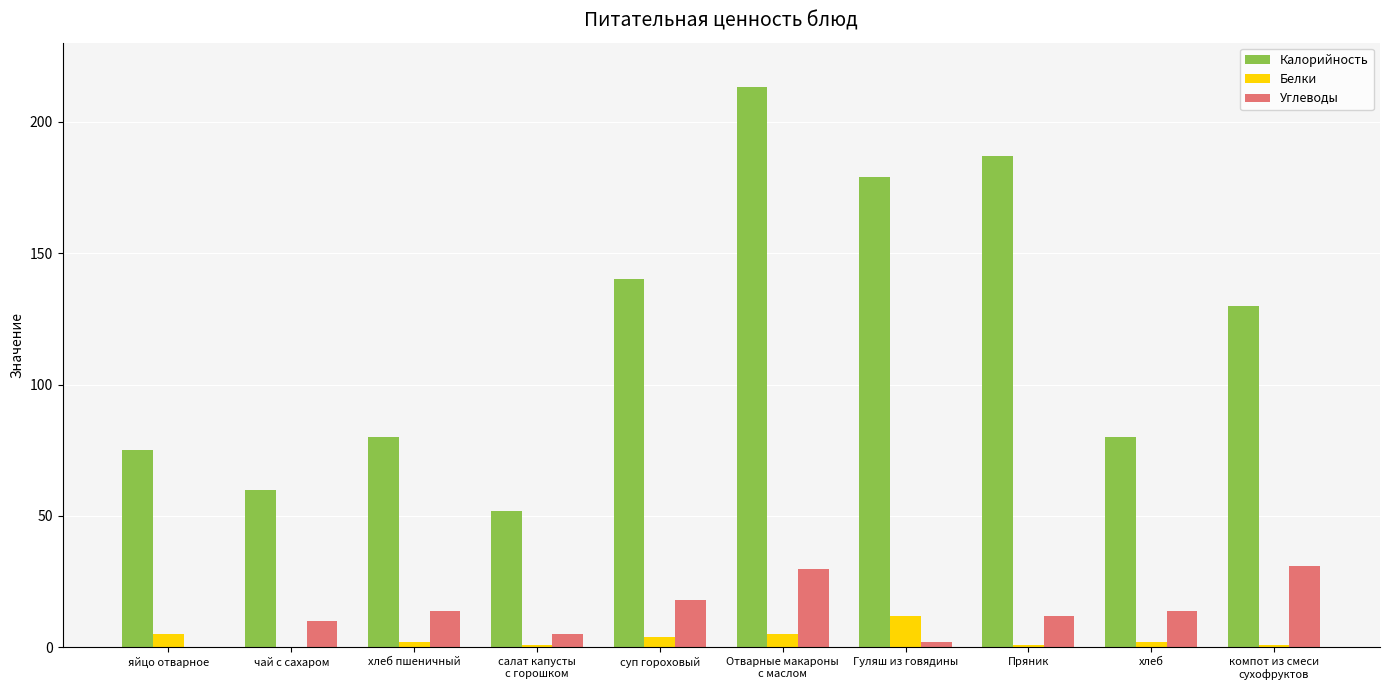

Reading right to left, extract all data points from this chart.

Калорийность: компот из смеси
сухофруктов=130.0	хлеб=80.0	Пряник=187.0	Гуляш из говядины=179.0	Отварные макароны
с маслом=213.0	суп гороховый=140.0	салат капусты
с горошком=52.0	хлеб пшеничный=80.0	чай с сахаром=60.0	яйцо отварное=75.0
Белки: компот из смеси
сухофруктов=1.0	хлеб=2.0	Пряник=1.0	Гуляш из говядины=12.0	Отварные макароны
с маслом=5.0	суп гороховый=4.0	салат капусты
с горошком=1.0	хлеб пшеничный=2.0	чай с сахаром=0.0	яйцо отварное=5.0
Углеводы: компот из смеси
сухофруктов=31.0	хлеб=14.0	Пряник=12.0	Гуляш из говядины=2.0	Отварные макароны
с маслом=30.0	суп гороховый=18.0	салат капусты
с горошком=5.0	хлеб пшеничный=14.0	чай с сахаром=10.0	яйцо отварное=0.0